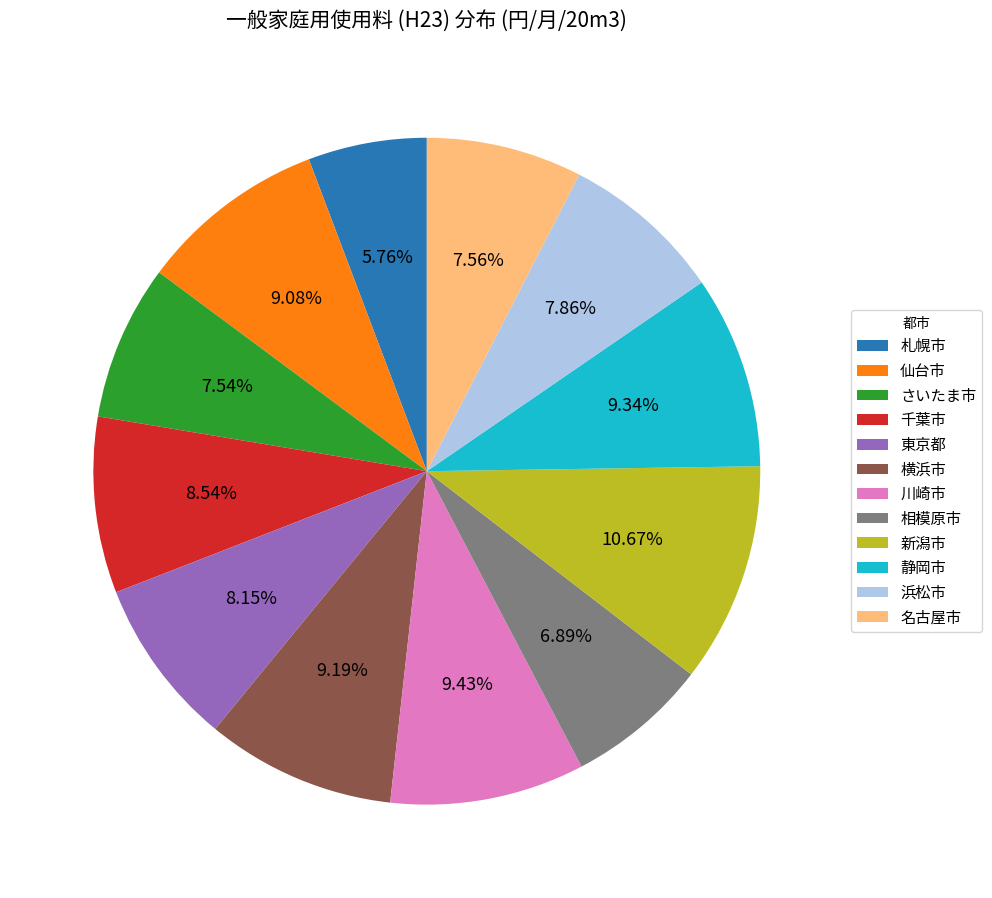

To the nearest percent, what is the combined percentage of 静岡市 and さいたま市?

17%